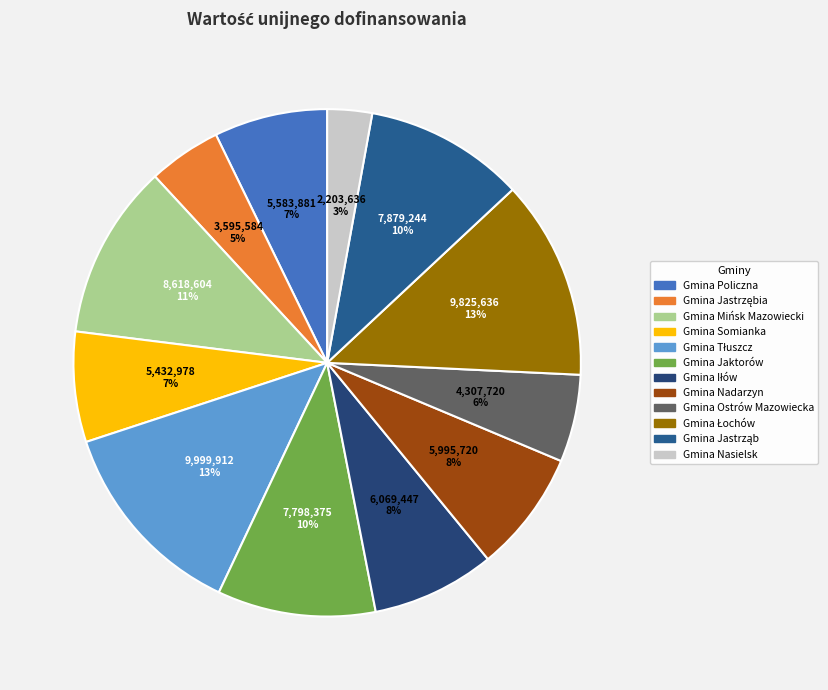

The Gmina Nasielsk slice represents 16% of the pie. True or false?

False